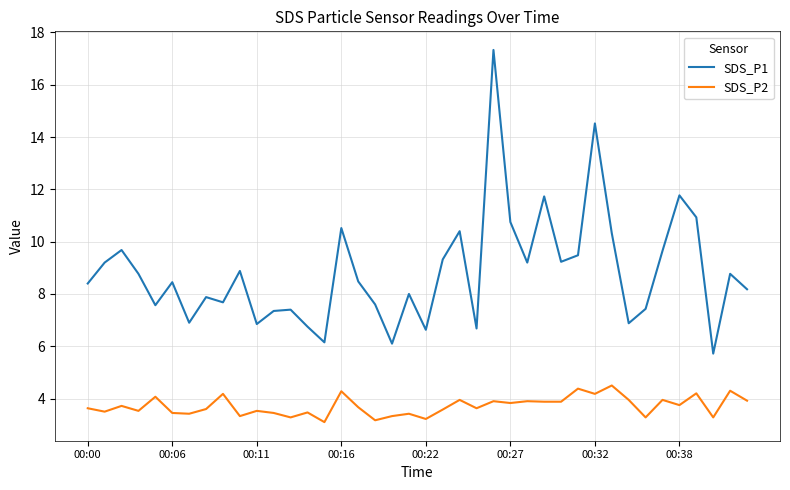

List the series in order of their overall mean, lowest first.

SDS_P2, SDS_P1